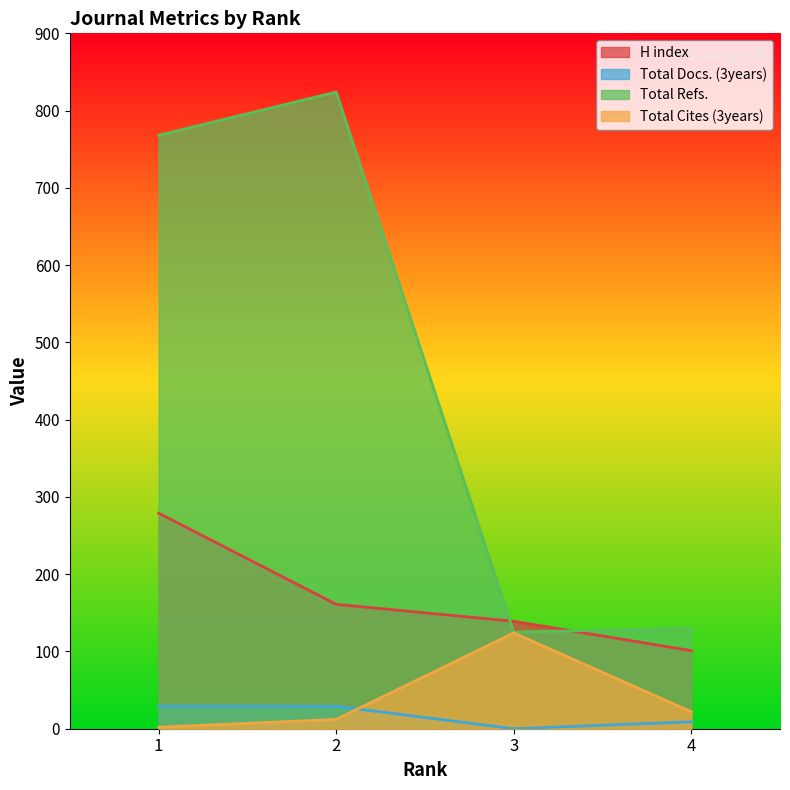

At which label does H index first exceed 161?

1